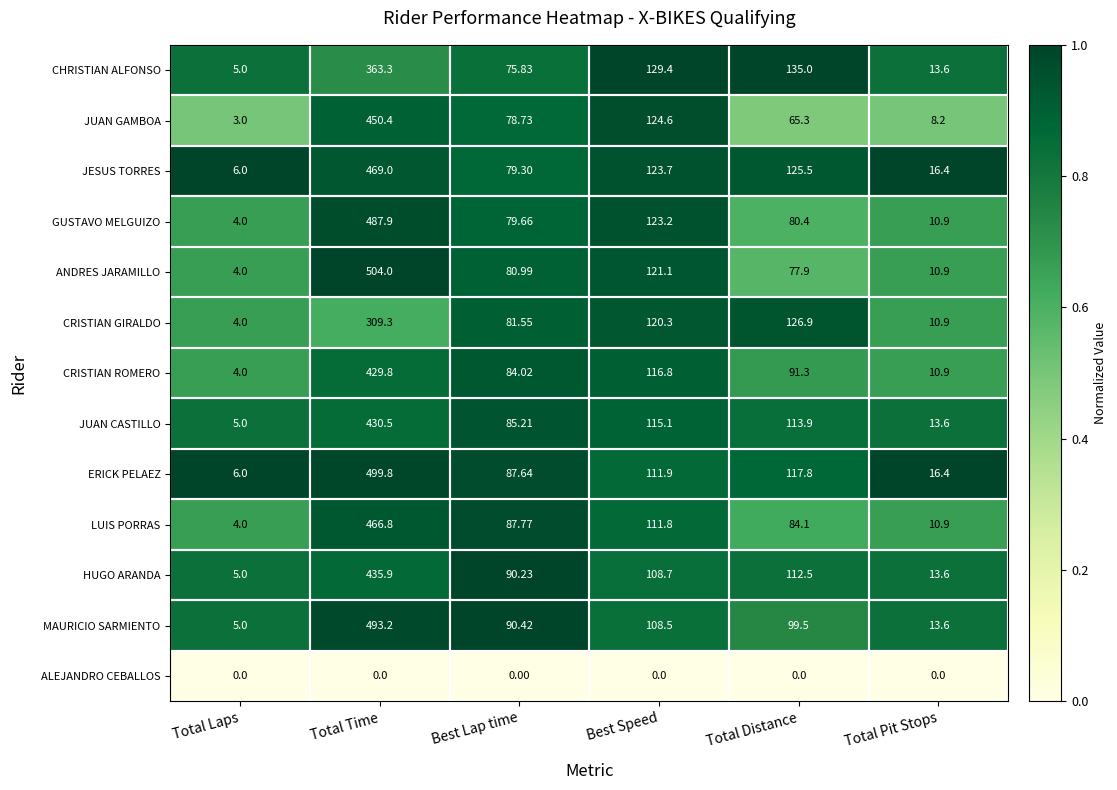

List the series in order of their peak value, lowest first.

ALEJANDRO CEBALLOS, CRISTIAN GIRALDO, CHRISTIAN ALFONSO, CRISTIAN ROMERO, JUAN CASTILLO, HUGO ARANDA, JUAN GAMBOA, LUIS PORRAS, JESUS TORRES, GUSTAVO MELGUIZO, MAURICIO SARMIENTO, ERICK PELAEZ, ANDRES JARAMILLO